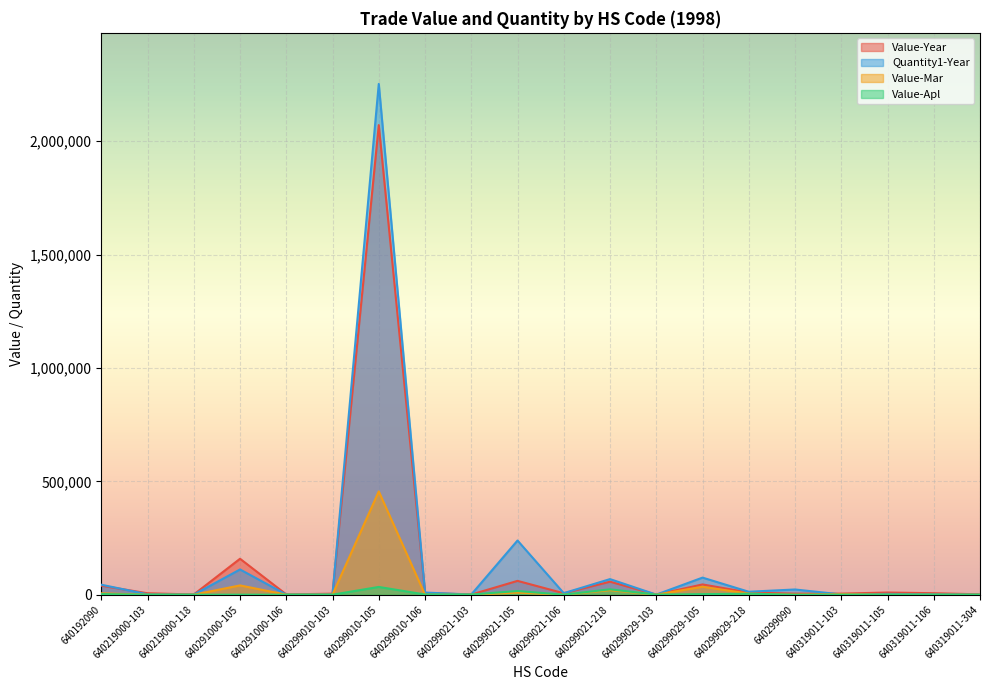

Which has a higher value, 640291000-106 or 640319011-106?

640319011-106